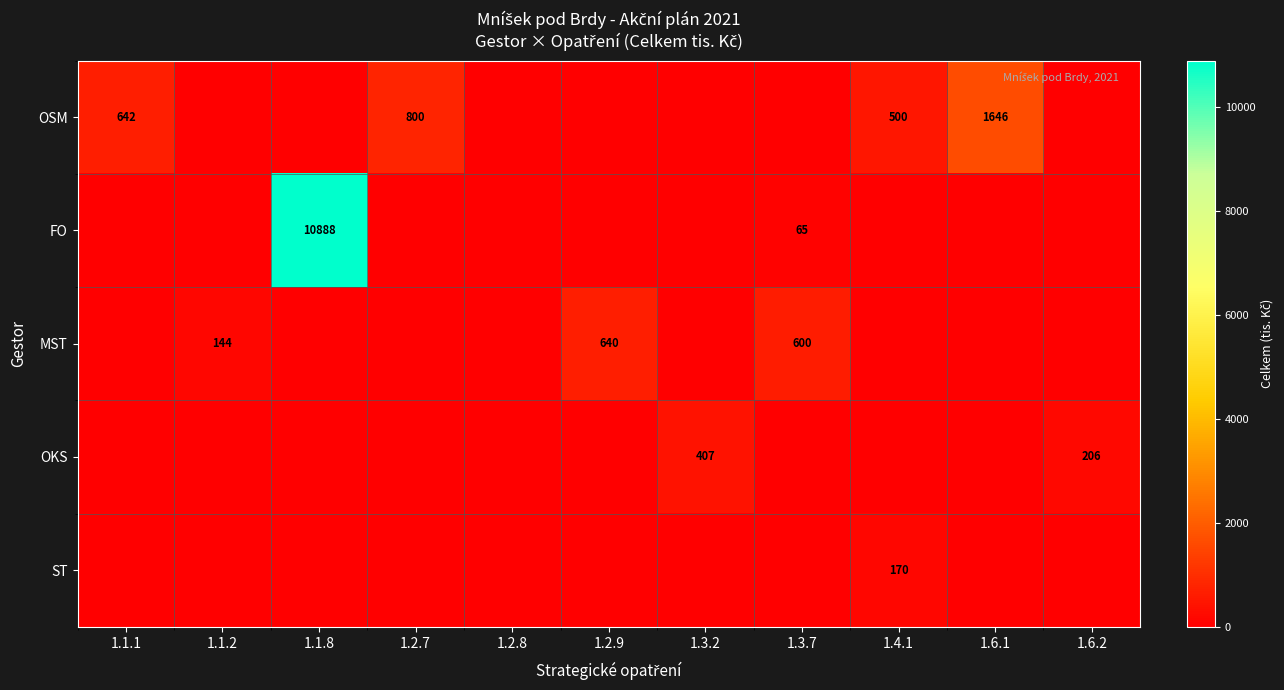

True or false: OKS has a value of 407 at 1.3.2.

True